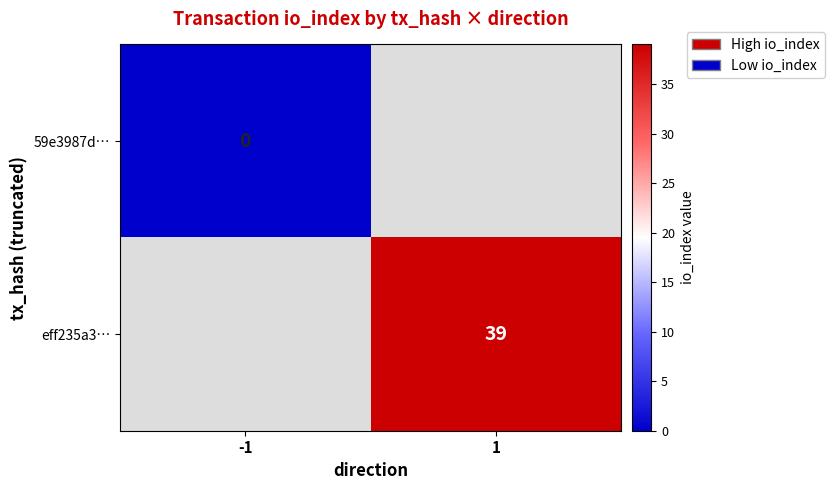

At which category does the chart reach its minimum across all series?

-1